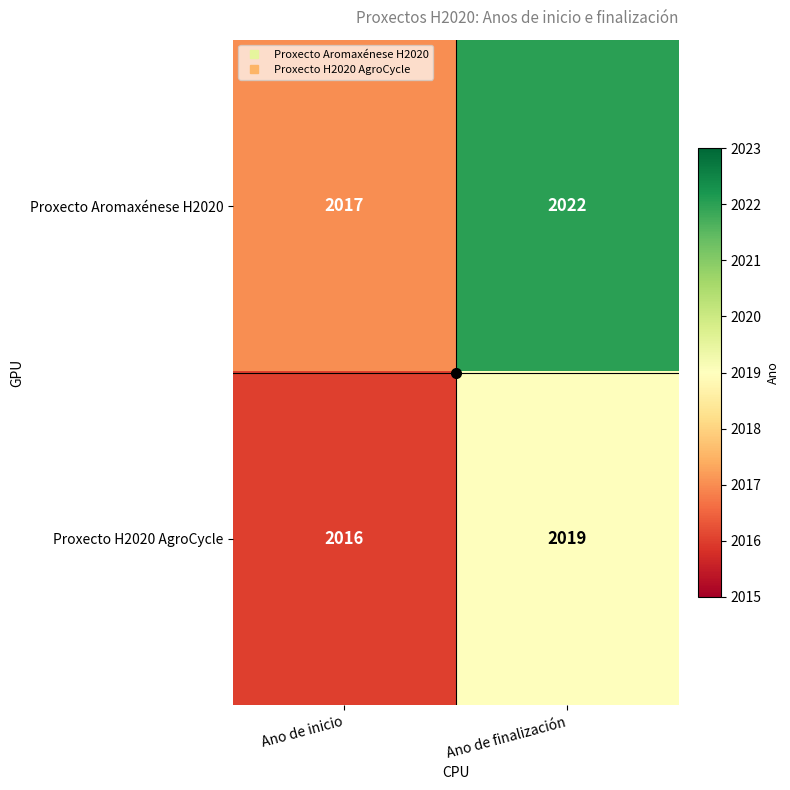

At which category is the sum across all series the highest?

Ano de finalización